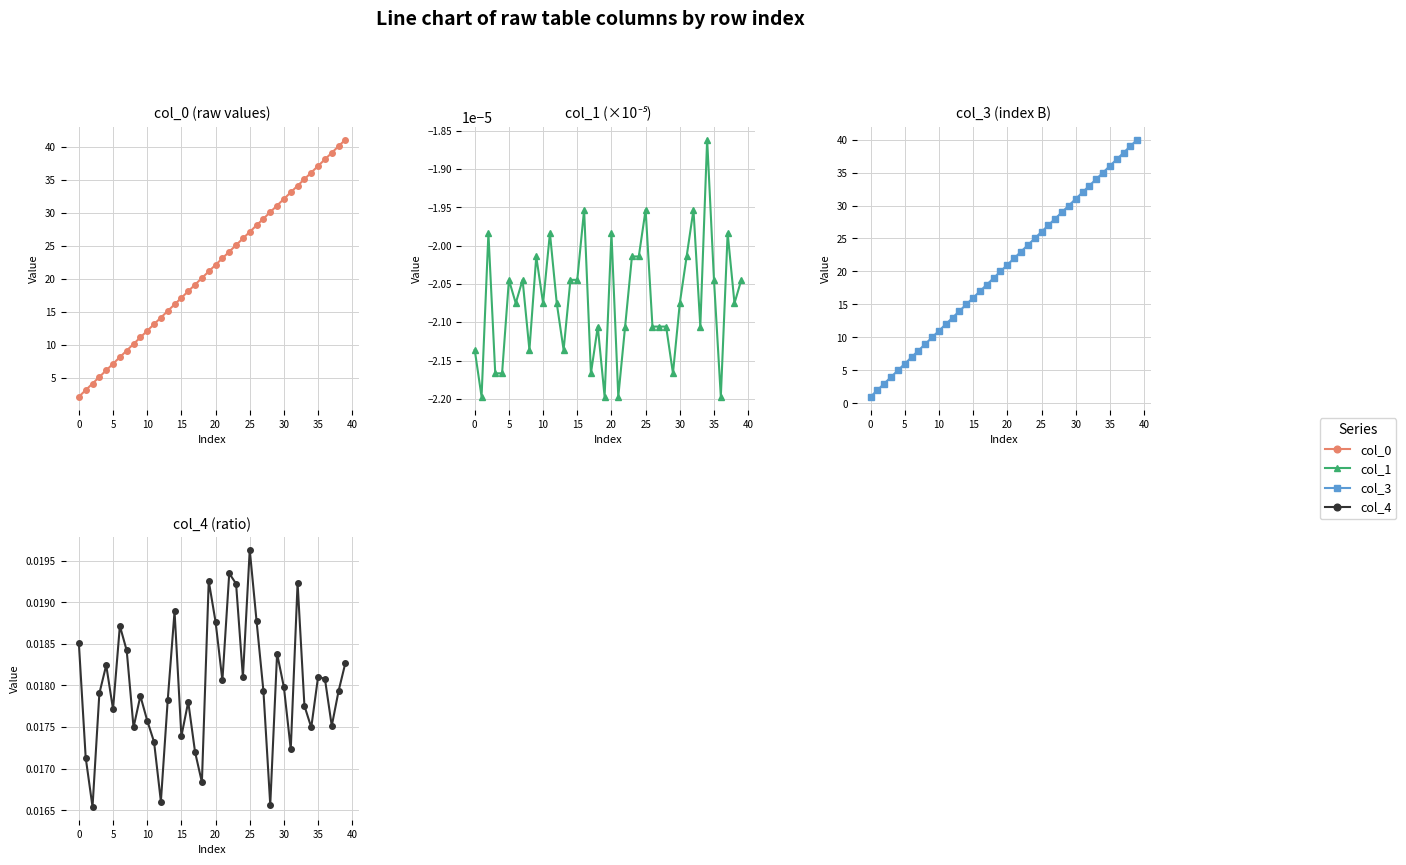

The value of col_3 at 36 is 50.9. True or false?

False